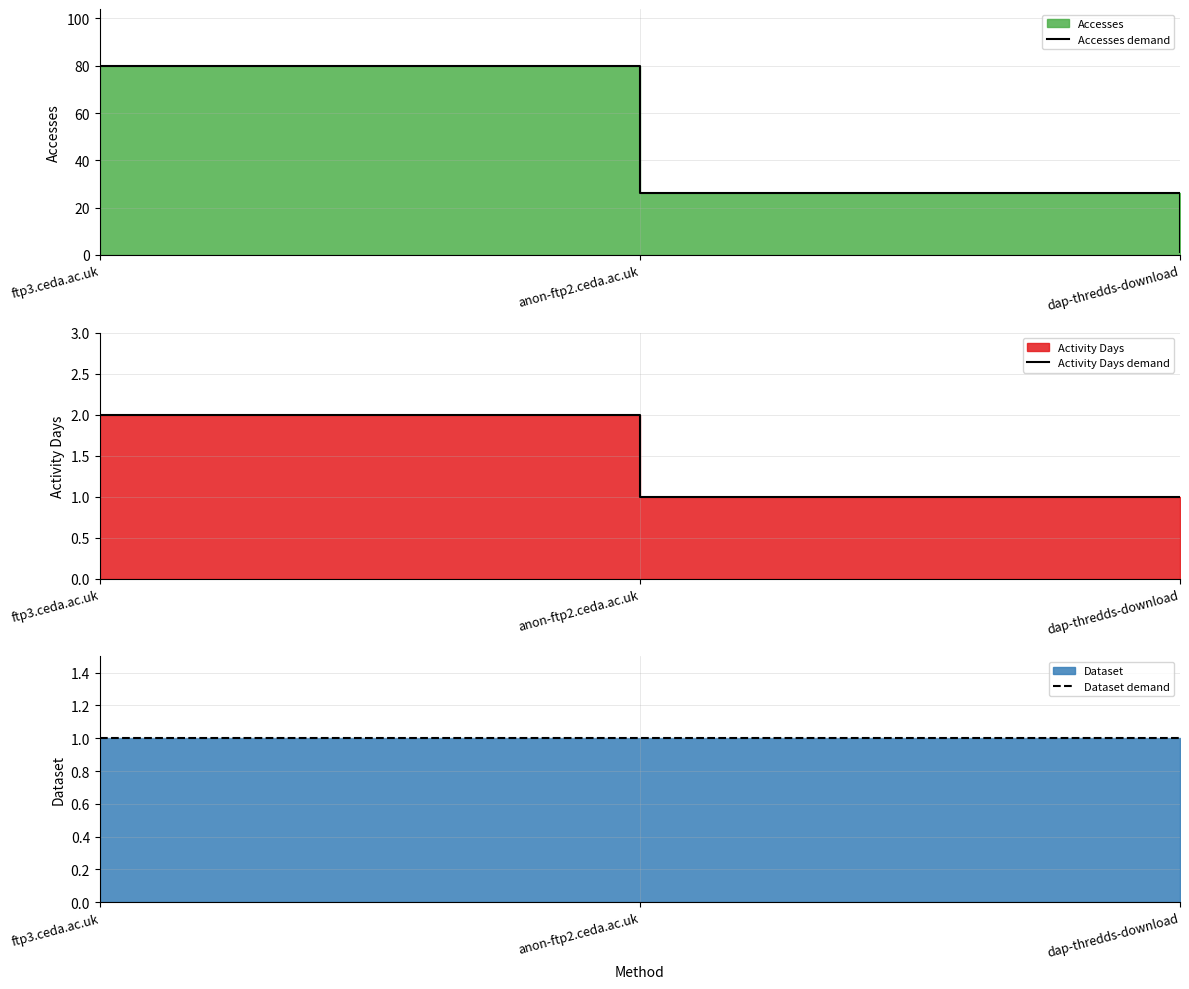

The Dataset demand series shows 1 at dap-thredds-download. True or false?

True